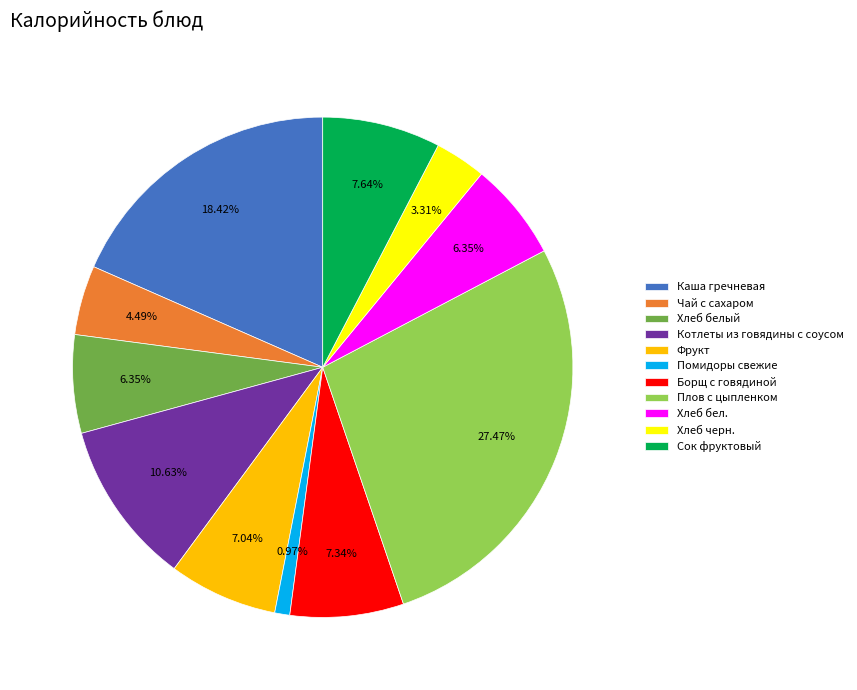

What is the total percentage of Каша гречневая and Котлеты из говядины с соусом?

29.0%